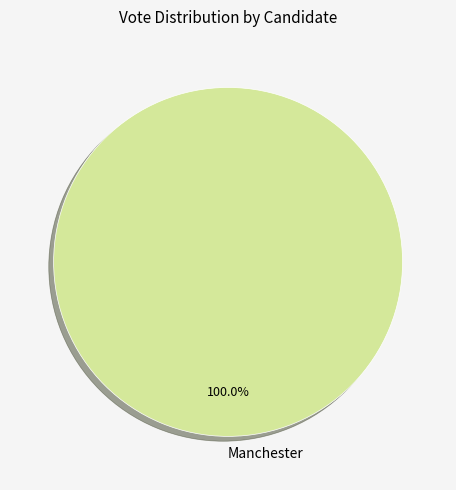

Rank the categories by value from highest to lowest.

Manchester